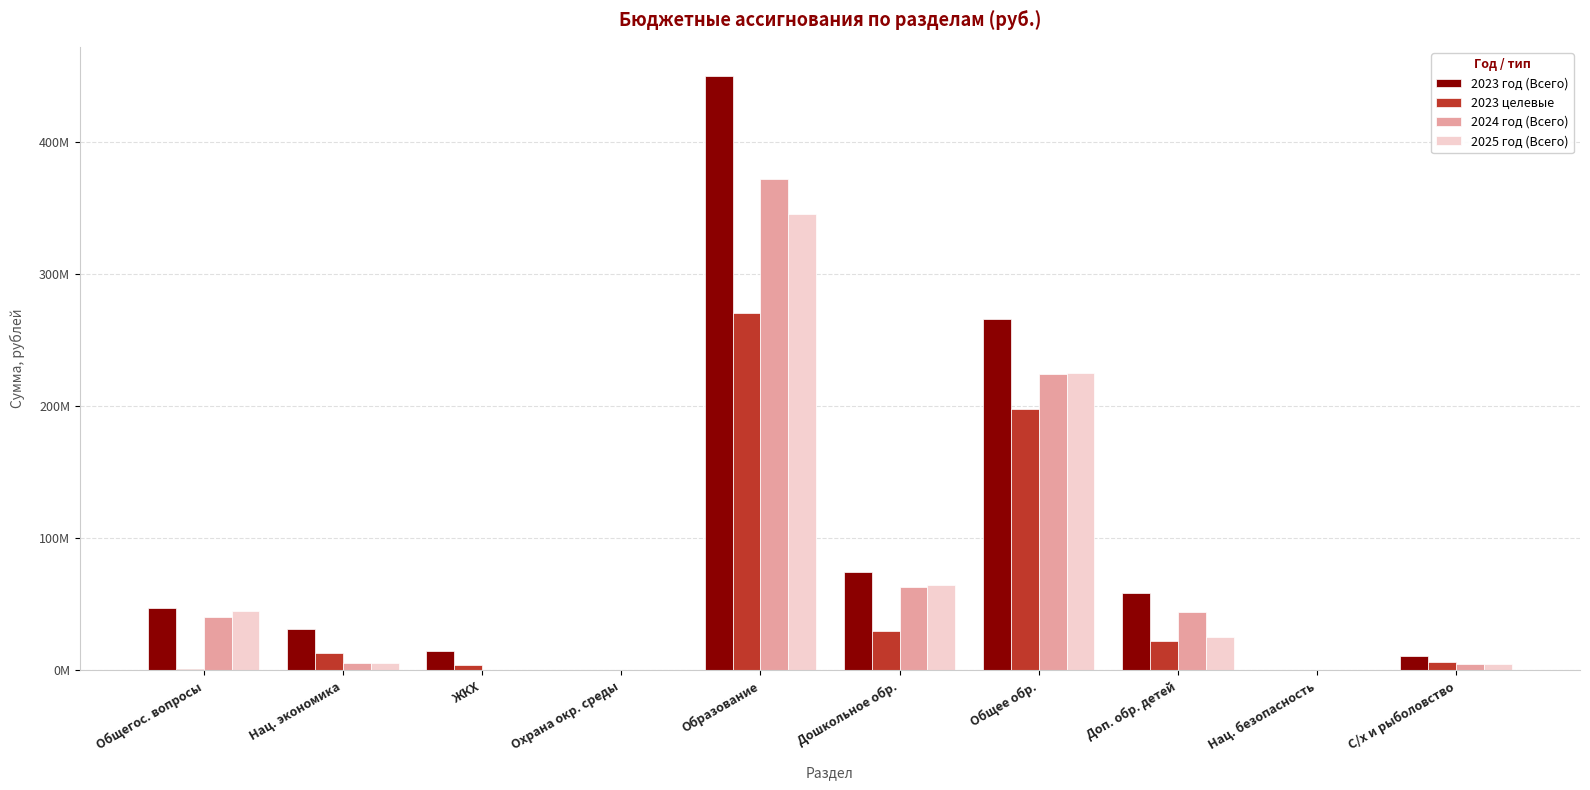

At which label does 2024 год (Всего) first exceed 40254948?

Общегос. вопросы